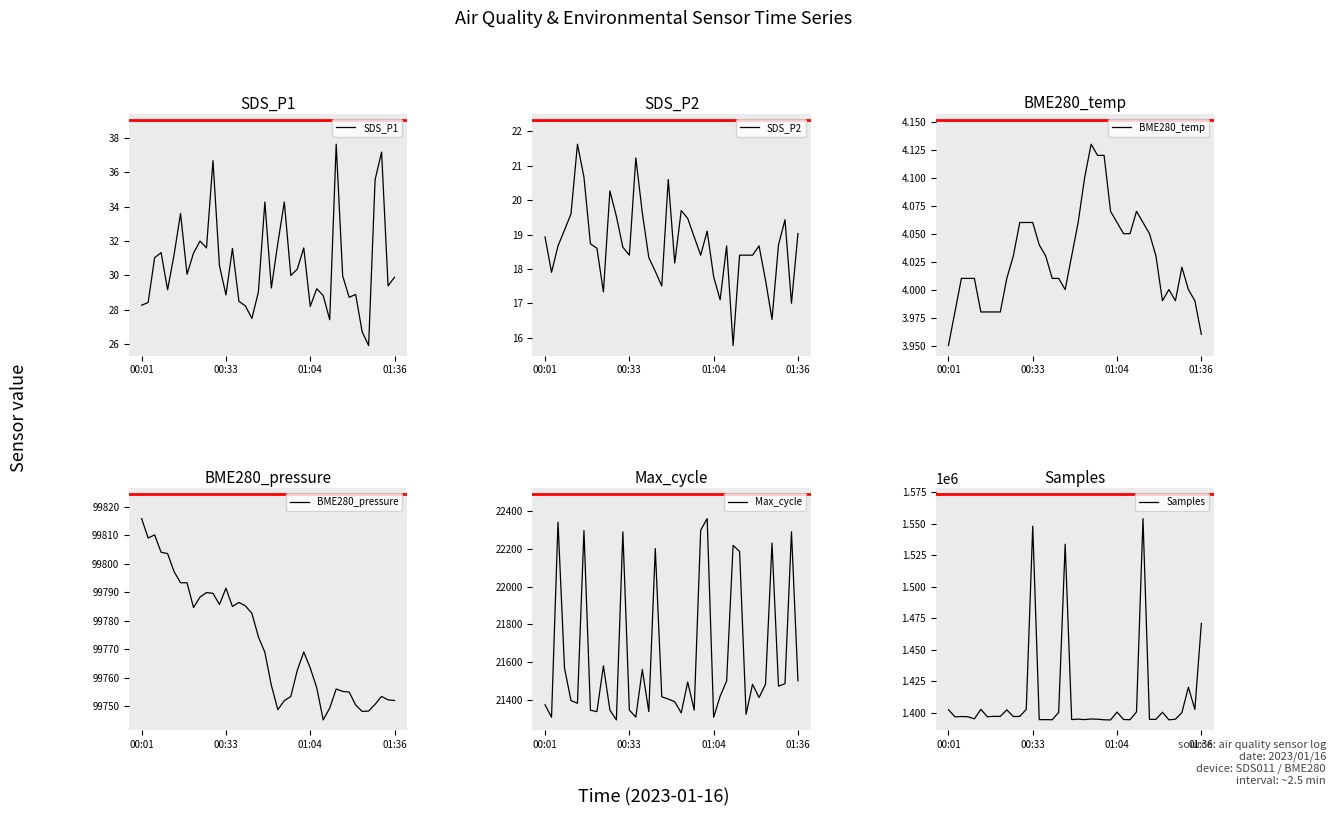

At 16, list the series in order from largest to smallest.

Samples, BME280_pressure, Max_cycle, SDS_P1, SDS_P2, BME280_temp